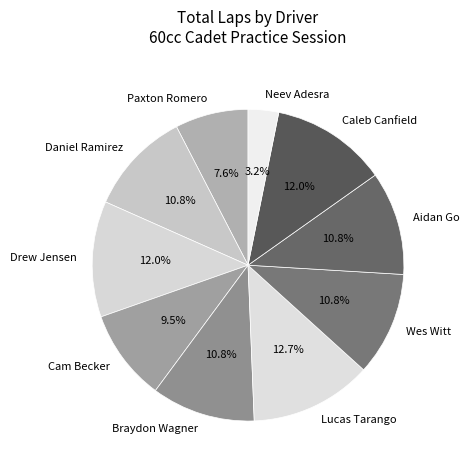

What is the largest slice in the pie chart?

Lucas Tarango